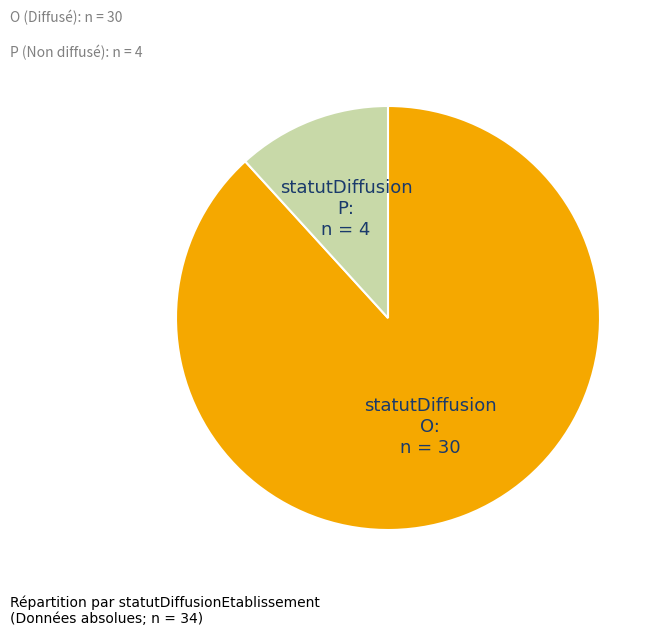

Does P represent more than half of the total?

No